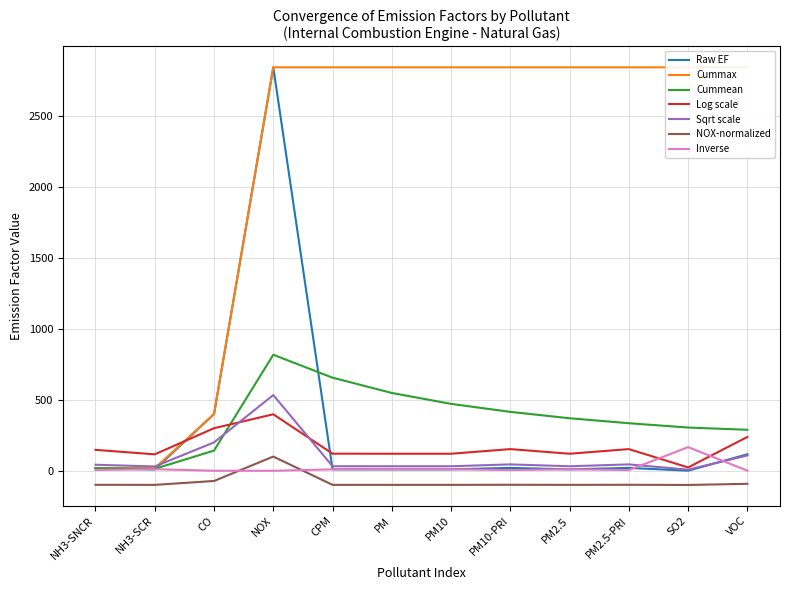

True or false: the data shows 0.6 at SO2.

True